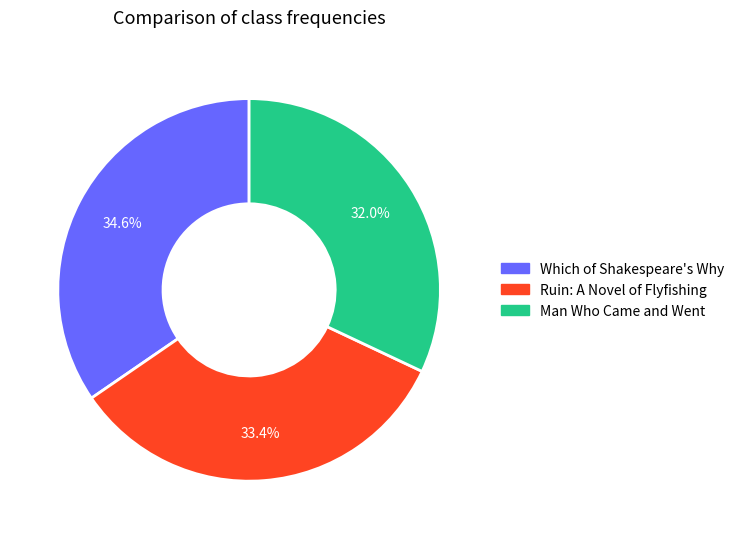

To the nearest percent, what is the difference between the Man Who Came and Went and Ruin: A Novel of Flyfishing slice percentages?

1%